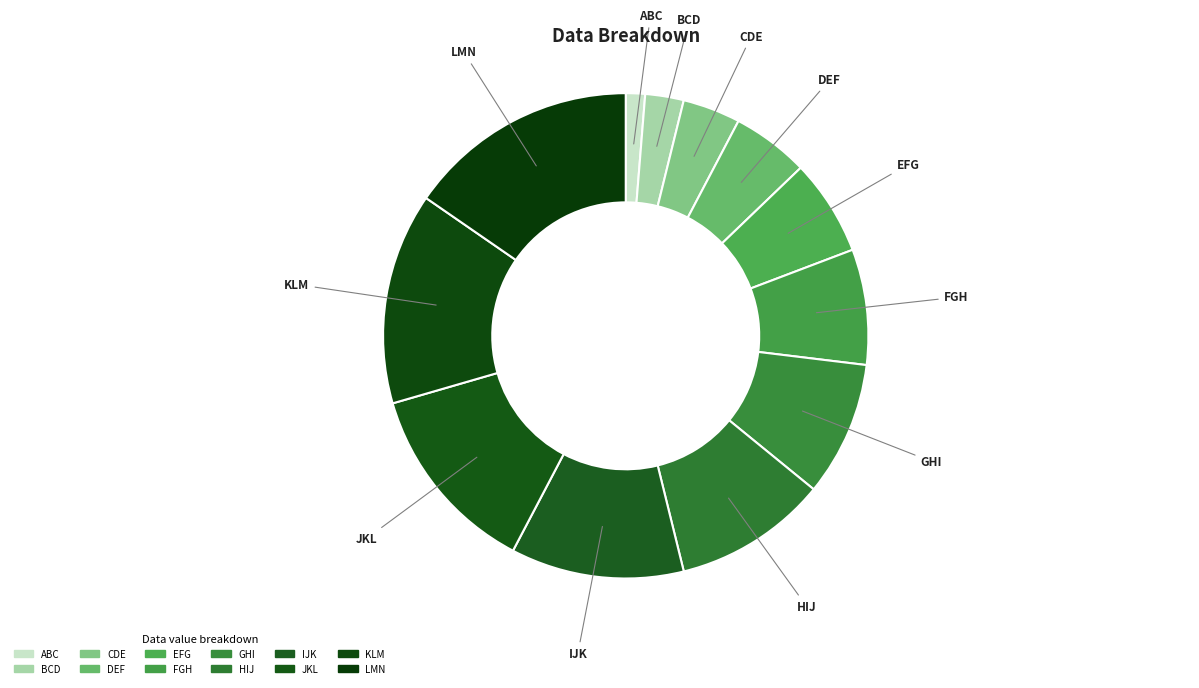

The CDE slice represents 4% of the pie. True or false?

True